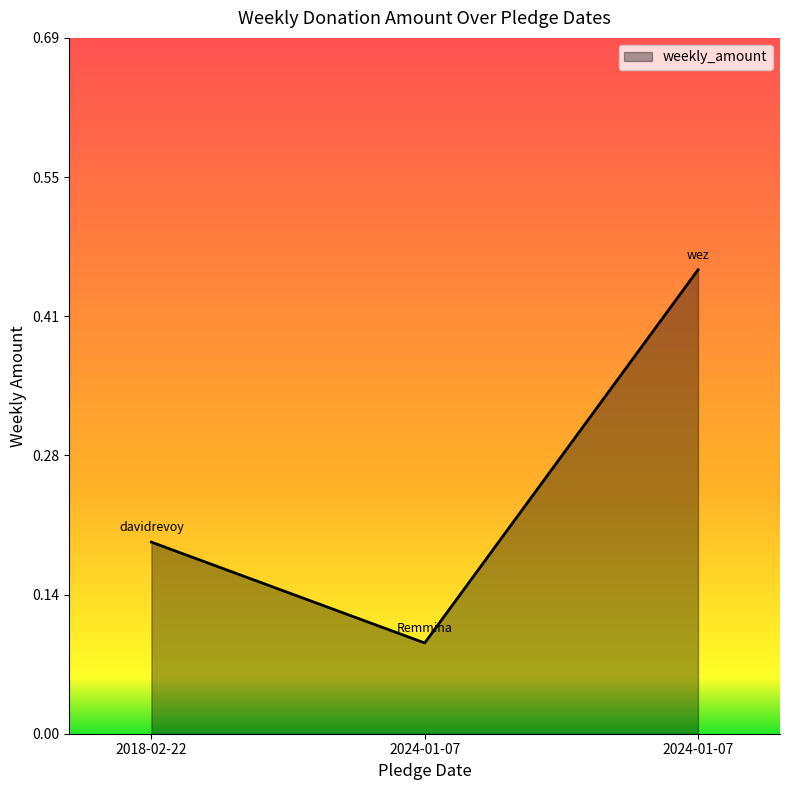

Is this an area chart (filled region under the line)?

Yes